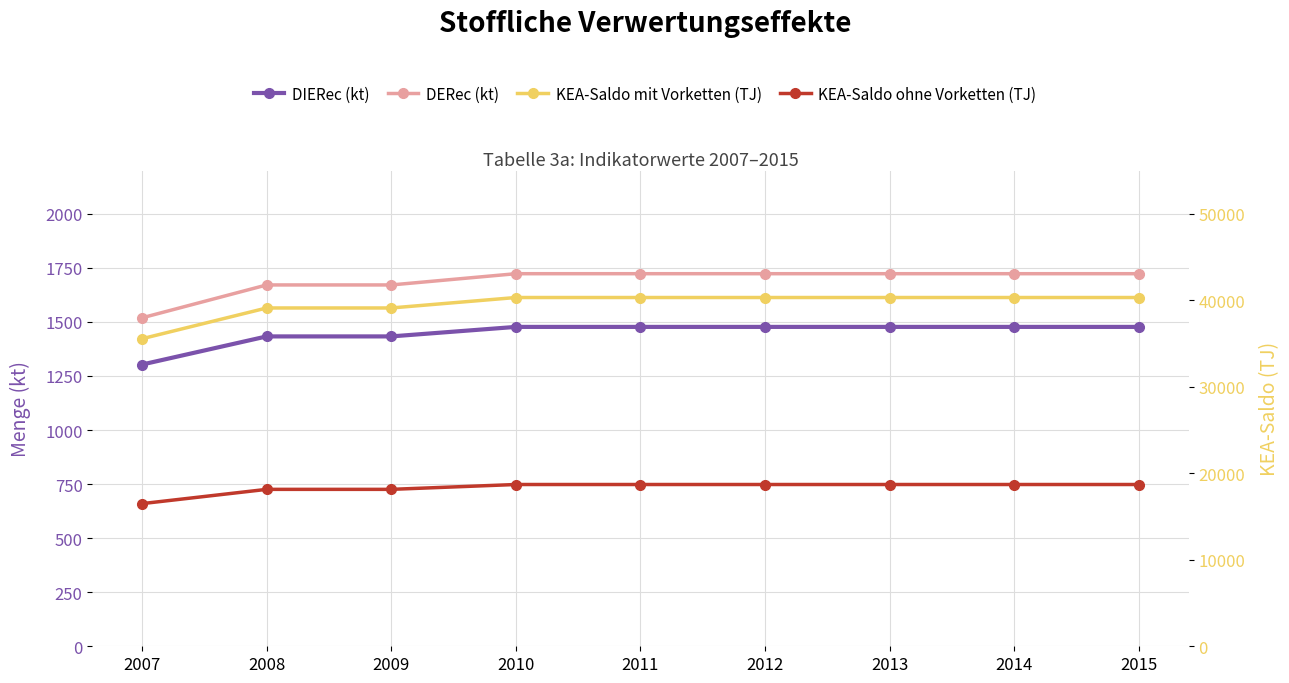

True or false: DIERec (kt) has a value of 1477 at 2010.

True